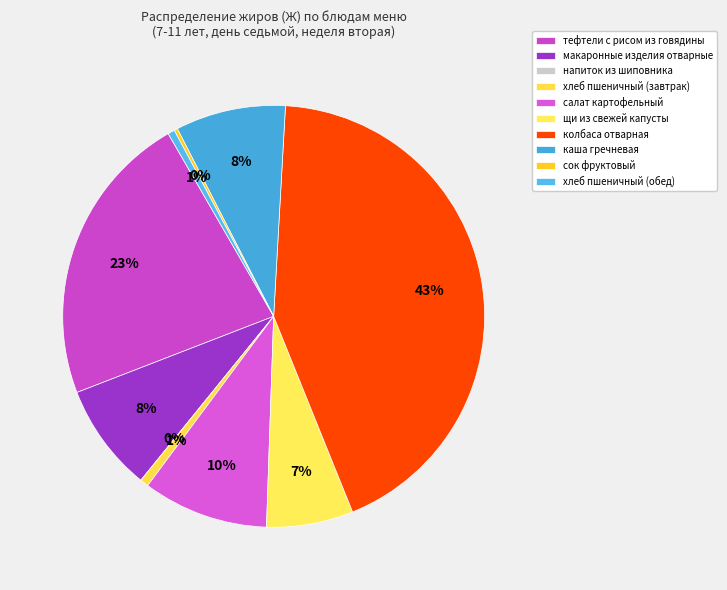

True or false: напиток из шиповника accounts for 0% of the total.

True